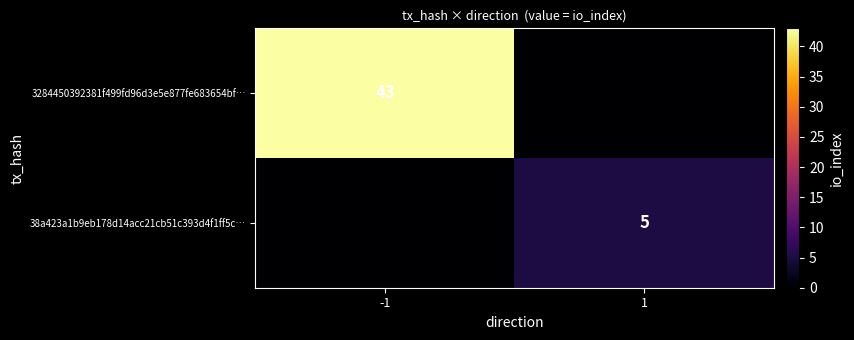

The value of 38a423a1b9eb178d14acc21cb51c393d4f1ff5c… at 1 is 5. True or false?

True